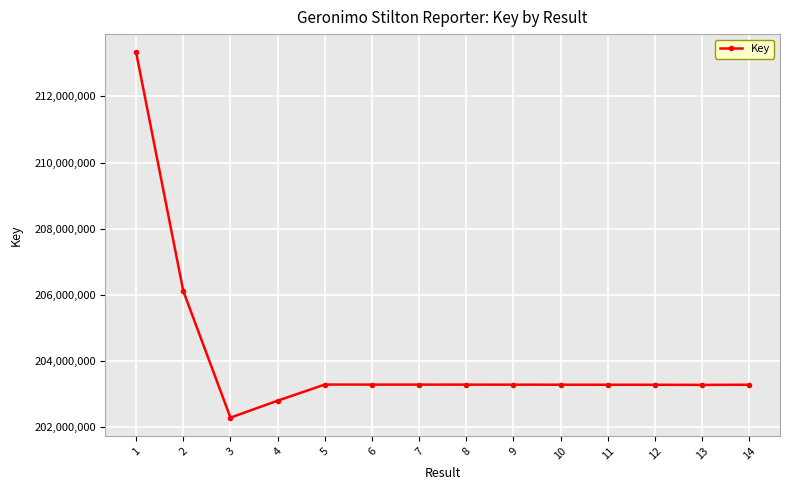

The value at 3 is 202279964. True or false?

True